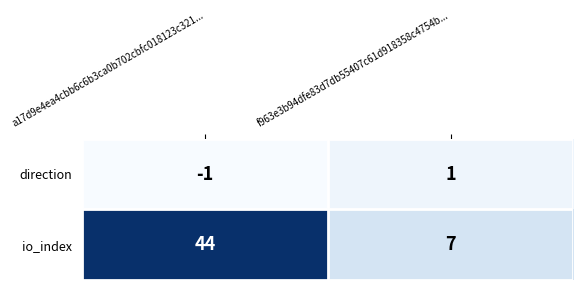

True or false: io_index has a value of 44 at a17d9e4ea4cbb6c6b3ca0b702cbfc018123c321....

True